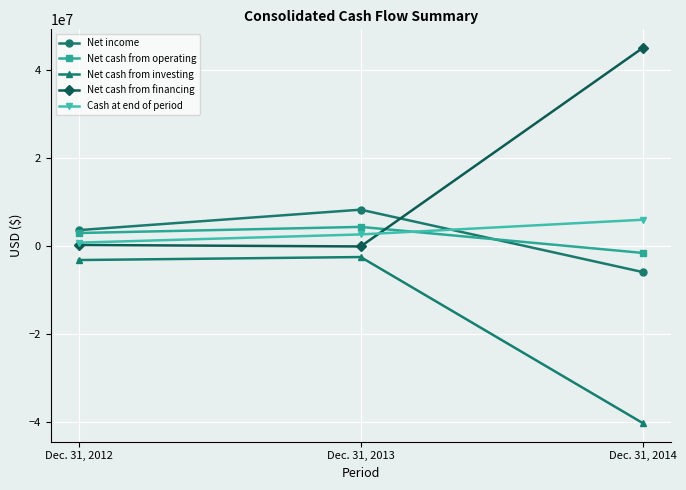

What is the difference between the highest and lowest values at Dec. 31, 2012?

6806292